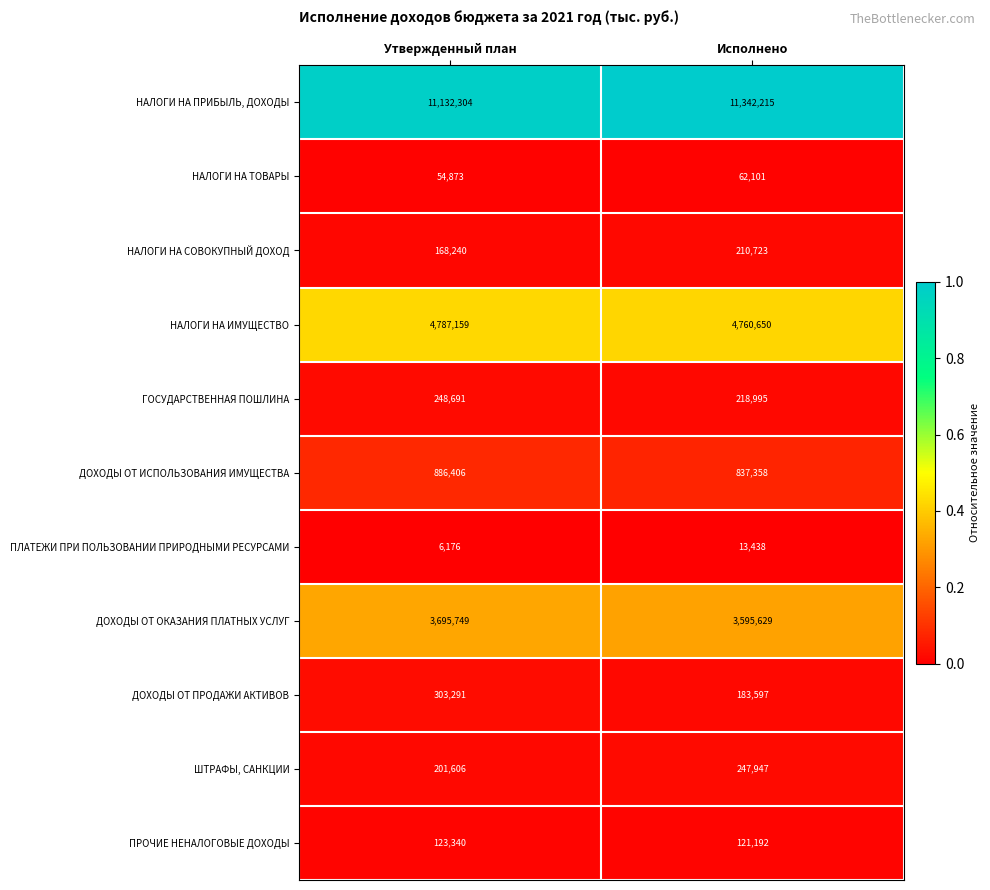

Which series has the largest total across all categories?

НАЛОГИ НА ПРИБЫЛЬ, ДОХОДЫ